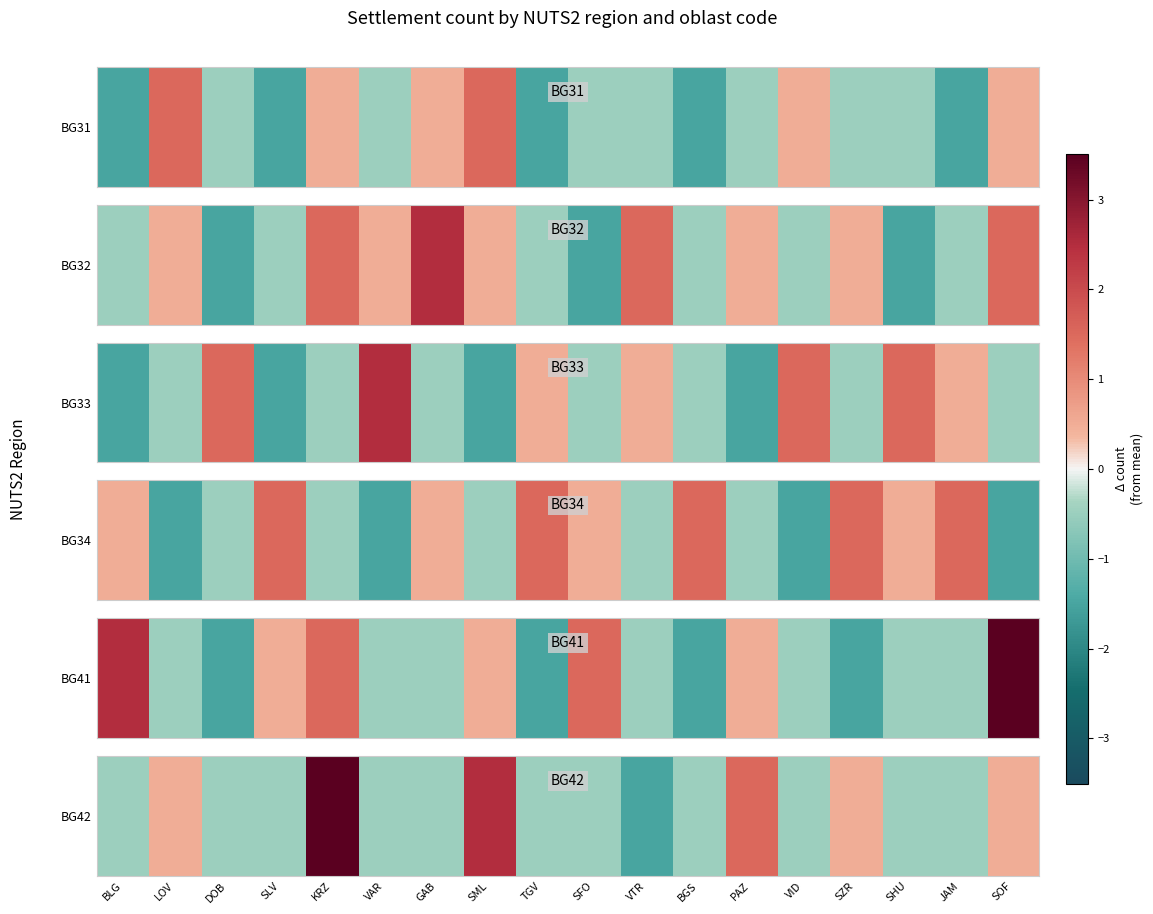

Which label corresponds to the smallest value in the chart?

VTR